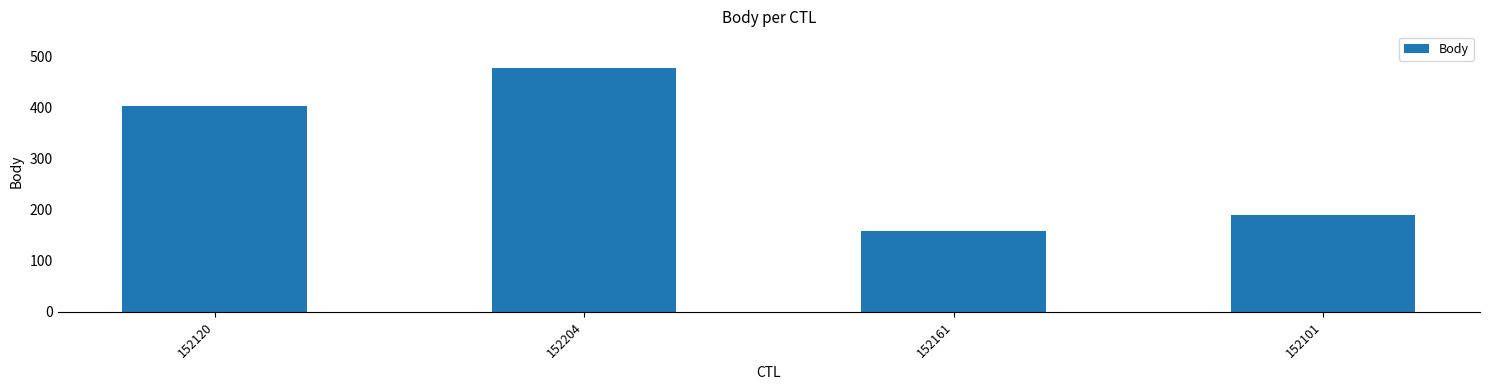

What is the label of the 4th bar from the right?

152120